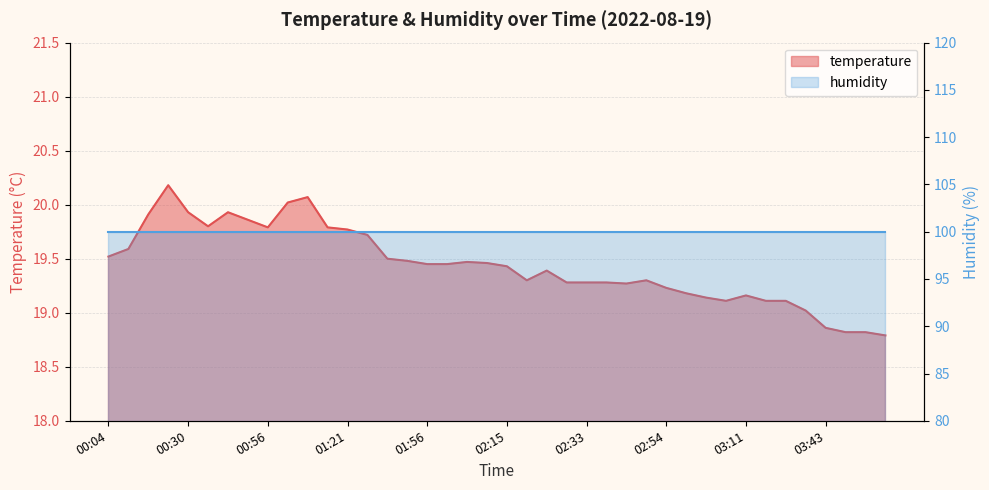

Reading left to right, what are all the values shown in this chart?

00:04=19.5	00:06=19.6	00:12=19.9	00:23=20.2	00:30=19.9	00:40=19.8	00:46=19.9	00:50=19.9	00:56=19.8	01:05=20.0	01:06=20.1	01:19=19.8	01:21=19.8	01:29=19.7	01:47=19.5	01:52=19.5	01:56=19.4	02:01=19.4	02:04=19.5	02:13=19.5	02:15=19.4	02:20=19.3	02:26=19.4	02:31=19.3	02:33=19.3	02:36=19.3	02:43=19.3	02:48=19.3	02:54=19.2	02:59=19.2	03:04=19.1	03:09=19.1	03:11=19.2	03:19=19.1	03:20=19.1	03:33=19.0	03:43=18.9	03:50=18.8	03:51=18.8	04:01=18.8